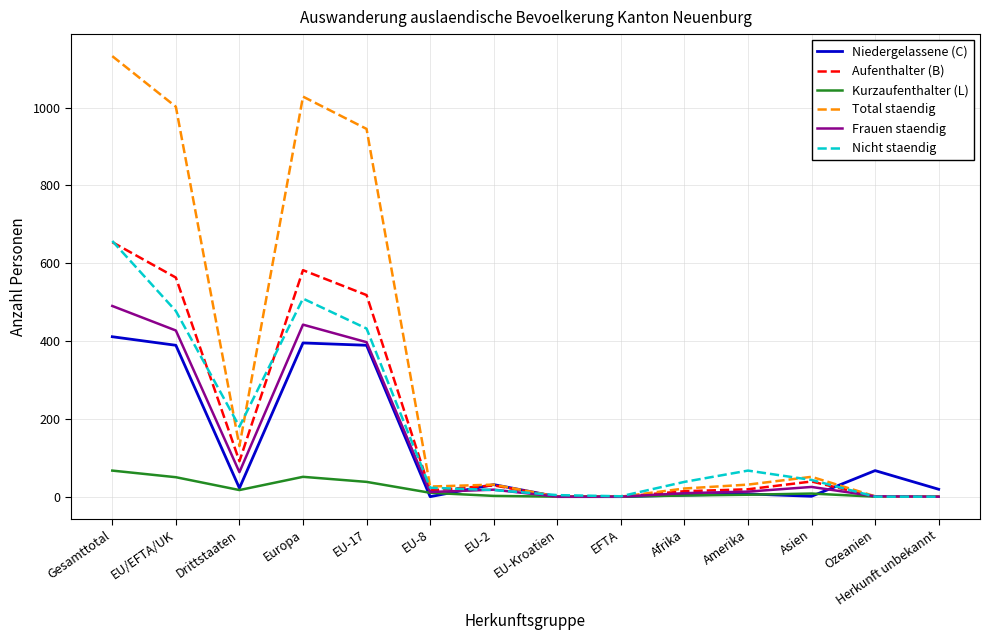

How many lines are shown in the chart?

6